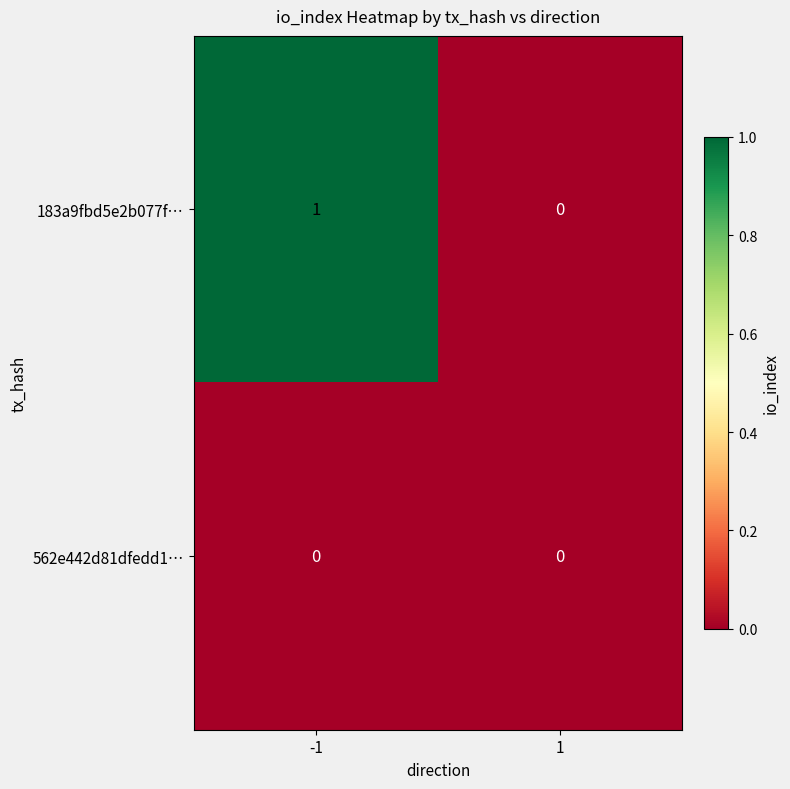

Rank the series by their maximum value, from lowest to highest.

562e442d81dfedd1…, 183a9fbd5e2b077f…